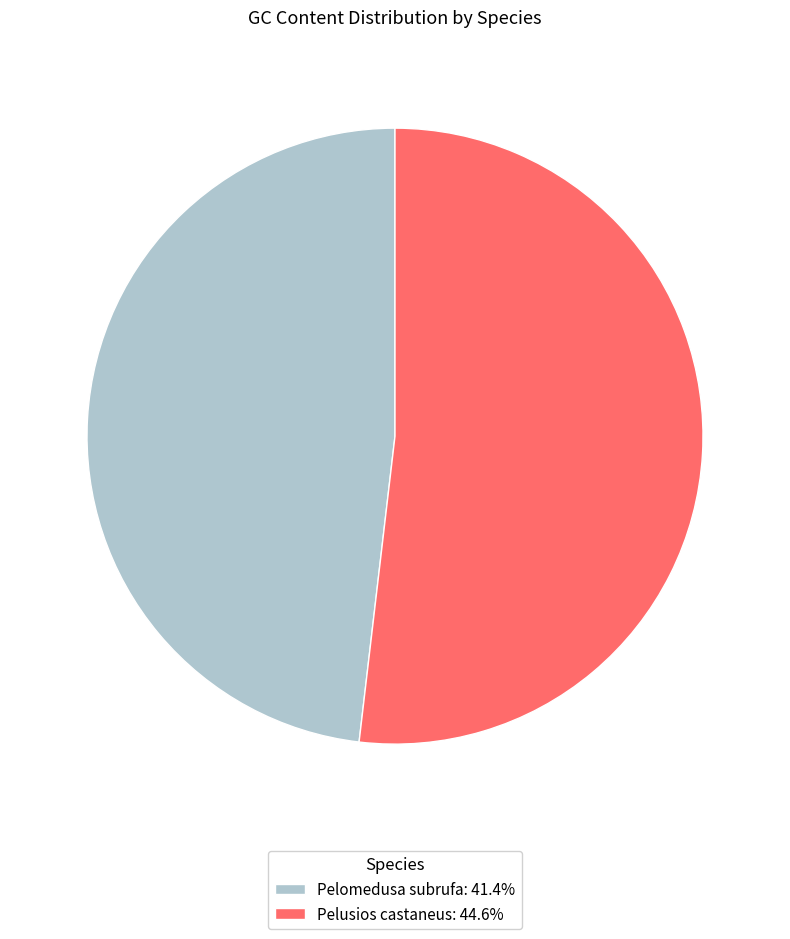

What is the ratio of the value at Pelomedusa subrufa: 41.4% to the value at Pelusios castaneus: 44.6%?

0.9